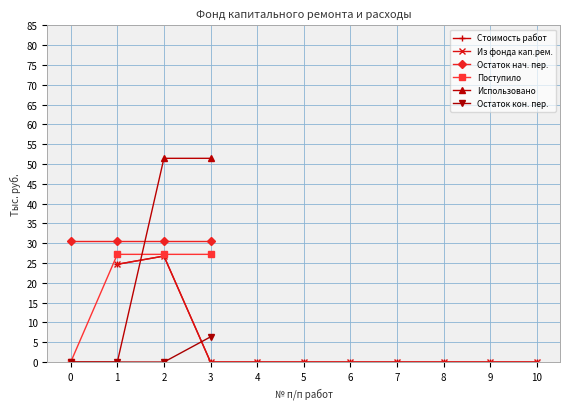

True or false: Поступило всего and Остаток на конец cross at least once.

False